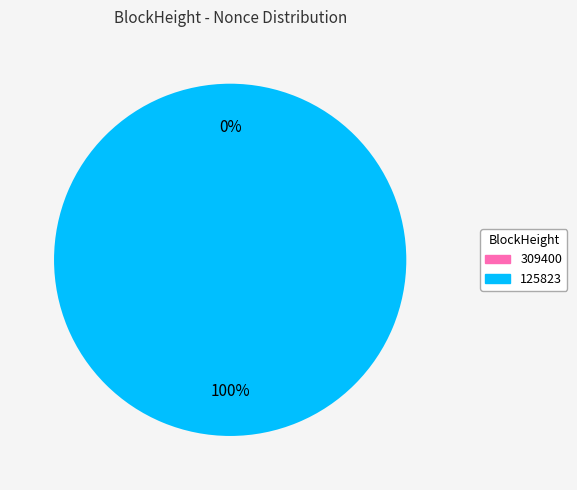

Which has a higher value, 309400 or 125823?

125823